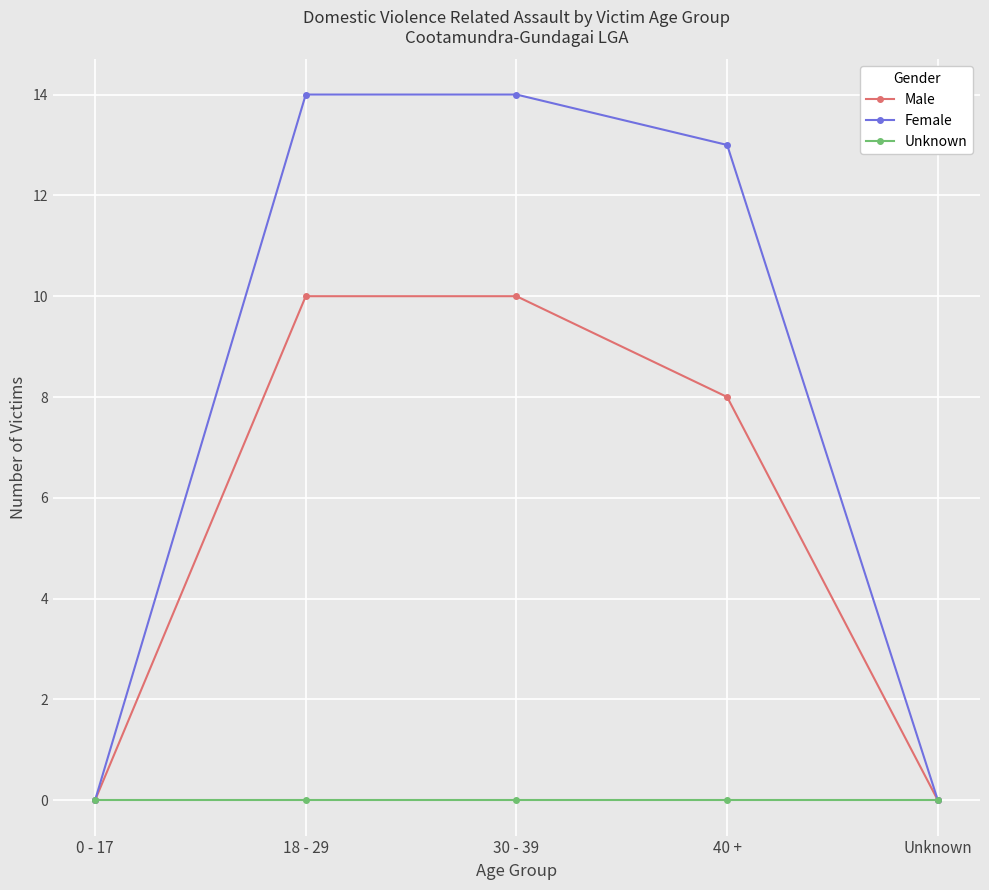

At which label does Male first exceed 8?

18 - 29